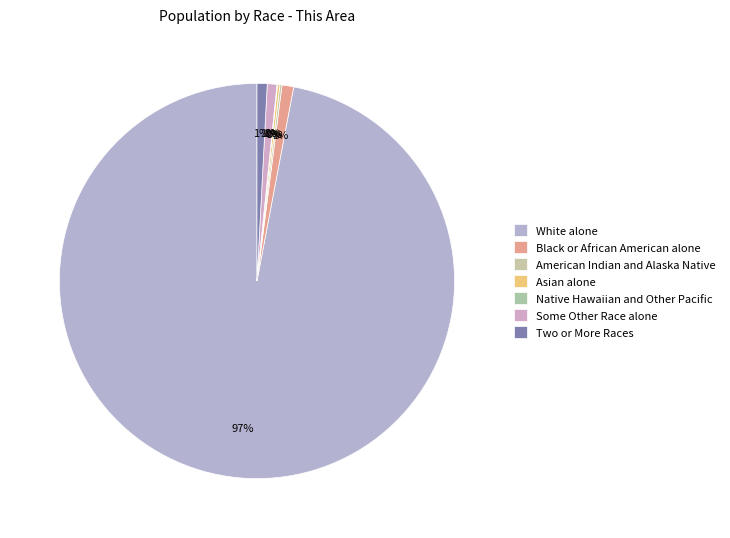

Which category has the biggest portion of the pie?

White alone